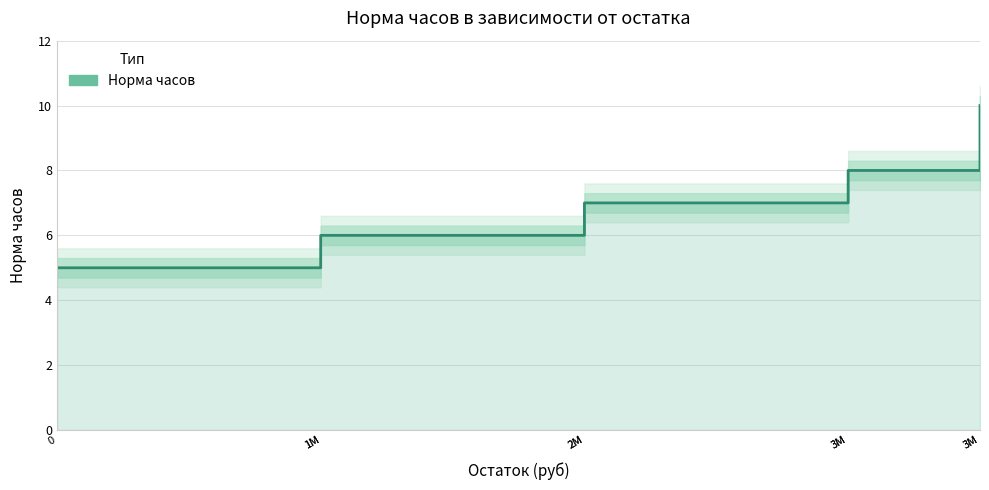

The chart shows a value of 3 at 3M. True or false?

False